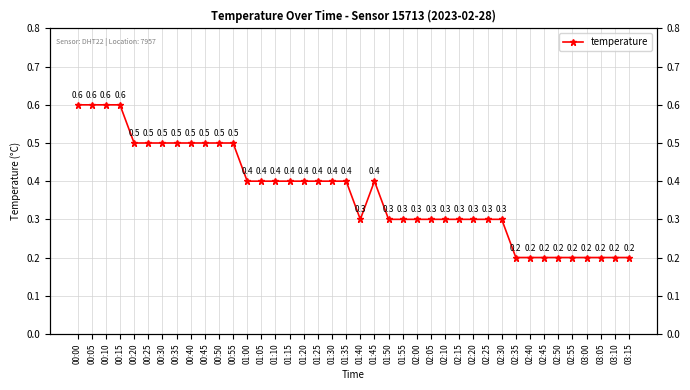

Is it true that the value at 02:10 is 0.3?

True